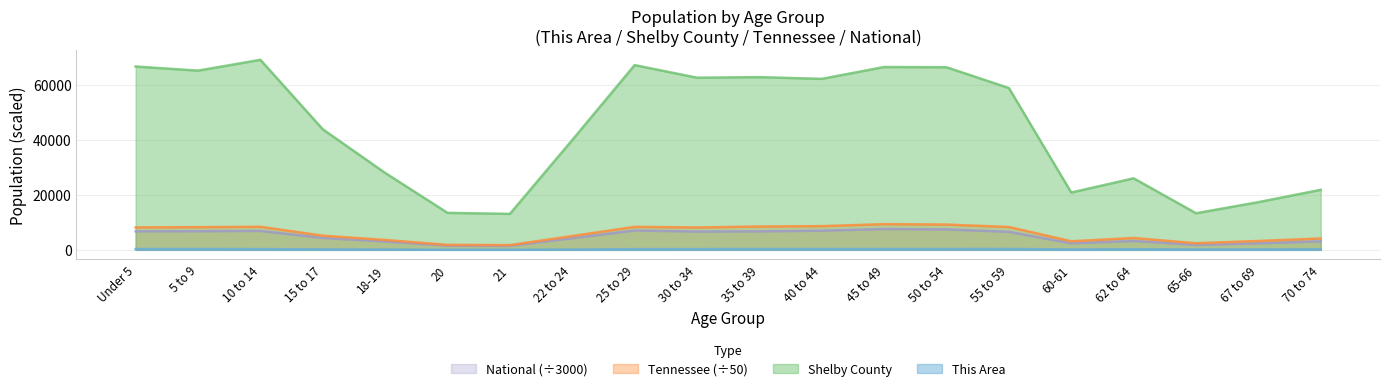

Reading left to right, what are all the values shown in this chart?

This Area: 286.0	299.0	274.0	160.0	91.0	25.0	26.0	98.0	255.0	271.0	321.0	293.0	290.0	315.0	327.0	128.0	212.0	113.0	155.0	178.0
Shelby County: 66659.0	65157.0	69093.0	43833.0	27966.0	13446.0	13074.0	39930.0	67172.0	62586.0	62795.0	62166.0	66479.0	66389.0	58827.0	20840.0	26008.0	13308.0	17344.0	21826.0
Tennessee: 8156.3	8243.6	8378.8	5141.3	3602.4	1787.6	1727.1	5010.2	8353.7	8126.3	8472.4	8610.2	9341.7	9187.0	8299.8	3104.7	4309.8	2398.9	3211.9	4130.7
National: 6733.8	6782.9	6892.4	4318.1	3028.7	1506.4	1451.4	4237.5	7033.9	6654.0	6726.5	6963.7	7569.5	7432.7	6554.9	2371.2	3234.7	1773.3	2371.8	3092.7